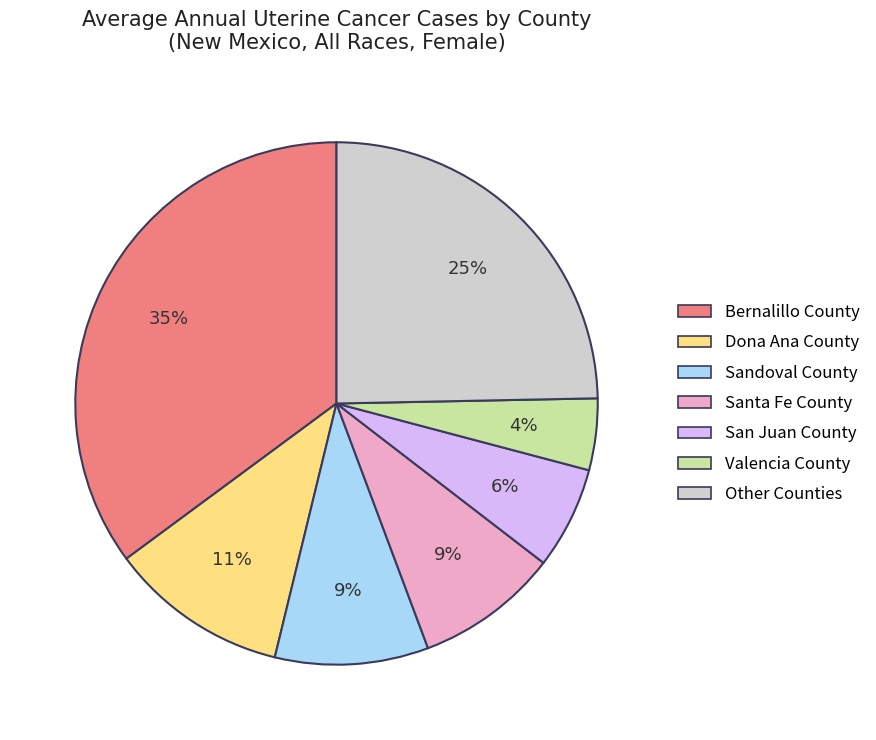

Is there a majority slice in this chart?

No